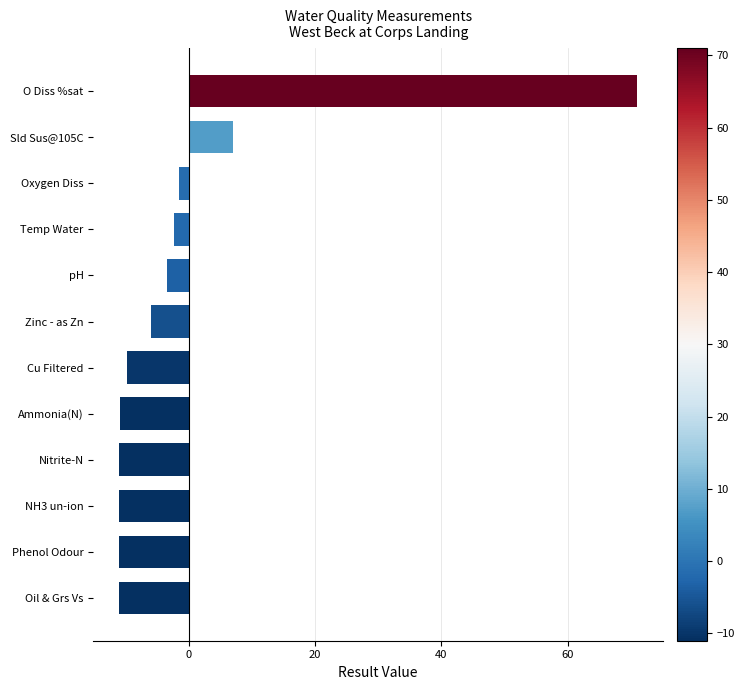

The value at Oil & Grs Vs is -4.6. True or false?

False